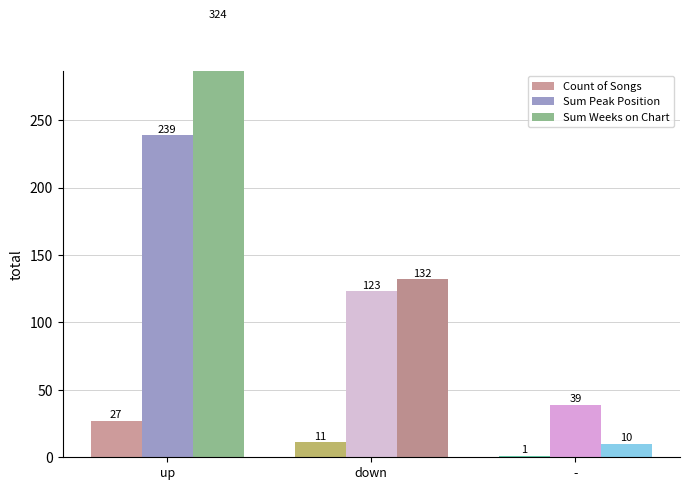

What are all the series names shown in the legend?

Count of Songs, Sum Peak Position, Sum Weeks on Chart